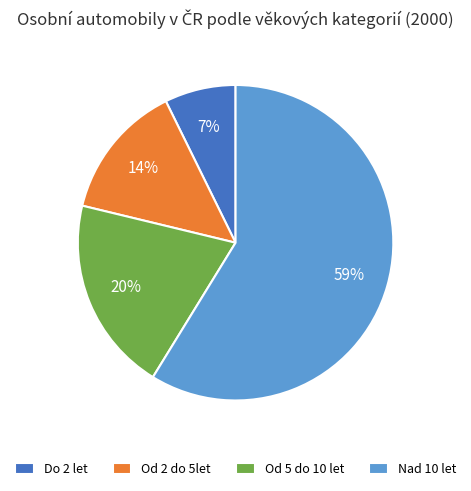

How many segments does this pie chart have?

4